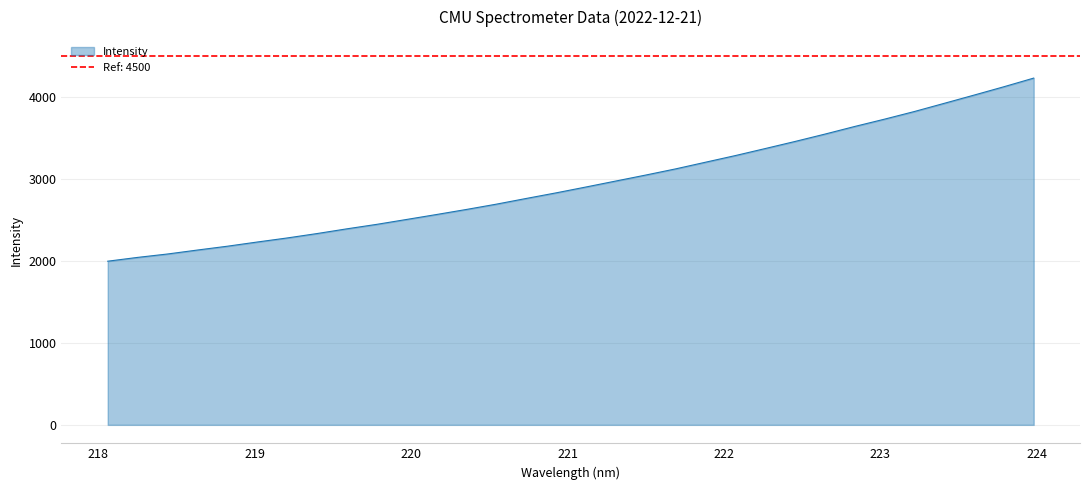

What is the difference between the values at 219.7801 and 219.0156?

215.4